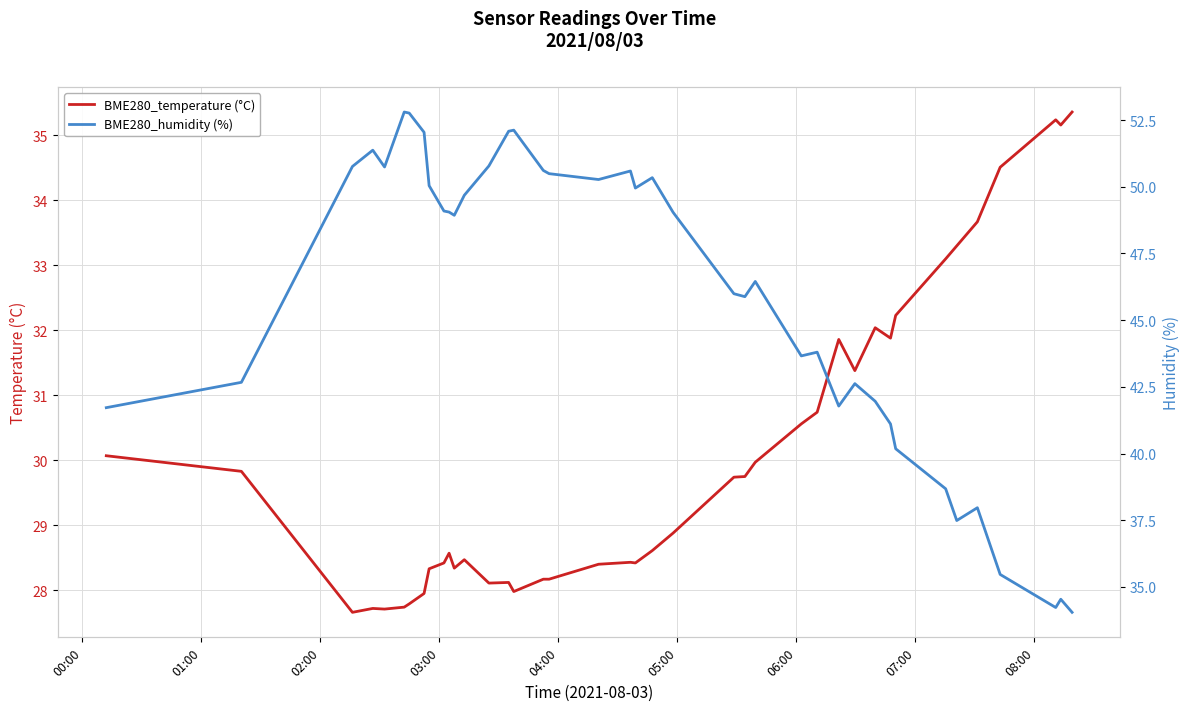

What is the minimum value for BME280_temperature (°C)?

27.7